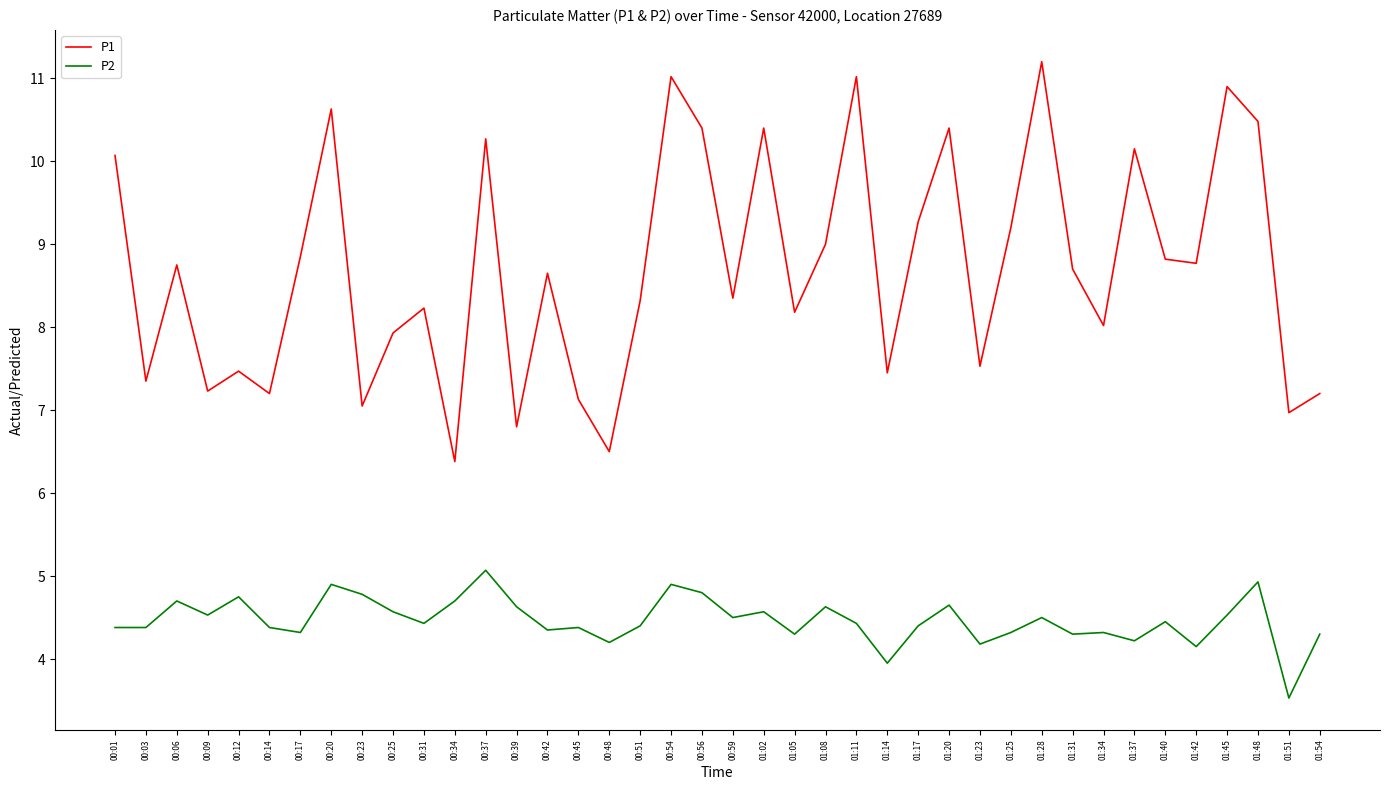

At which category does P1 reach its first local valley?

00:03